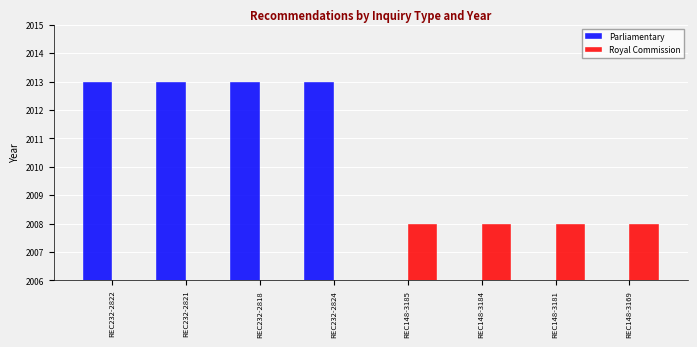

Which series changed the most between REC148-3181 and REC148-3169?

Parliamentary